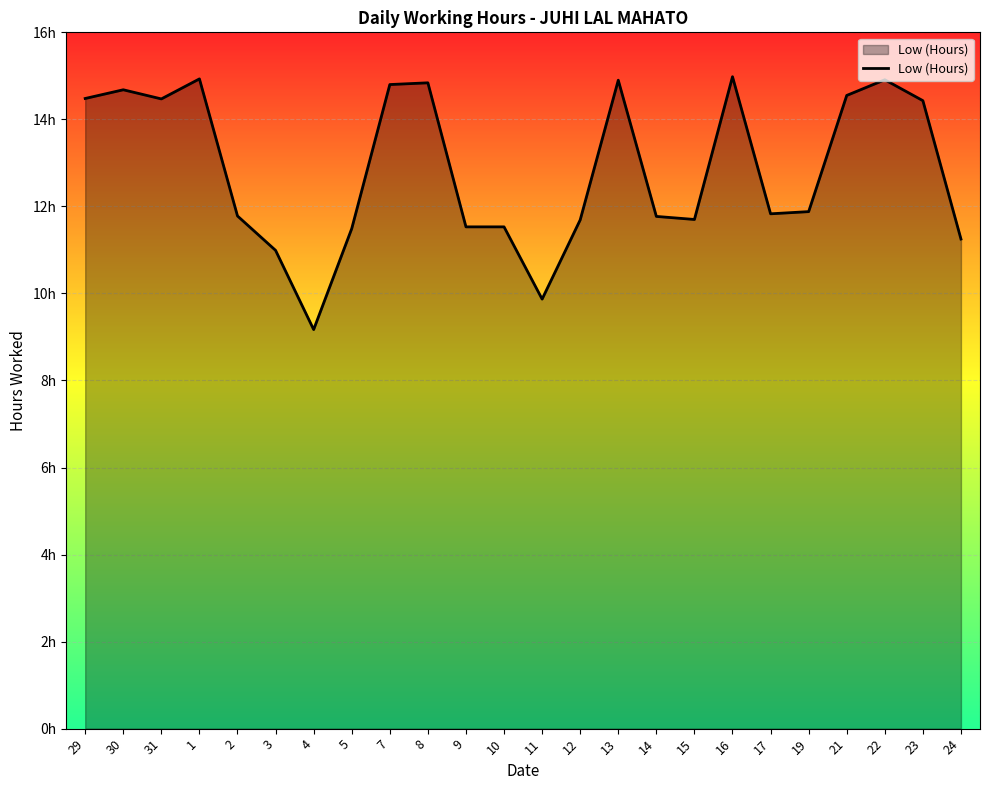

What is the ratio of the value at 16 to the value at 15?

1.3